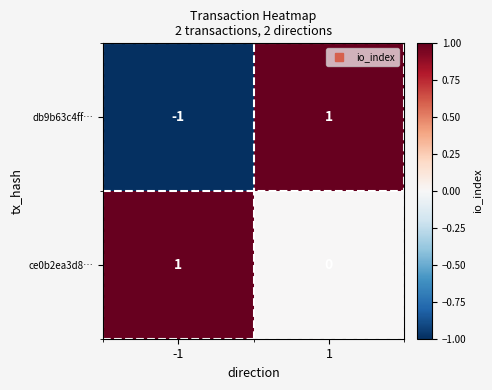

List the series in order of their overall mean, highest first.

ce0b2ea3d8…, db9b63c4ff…